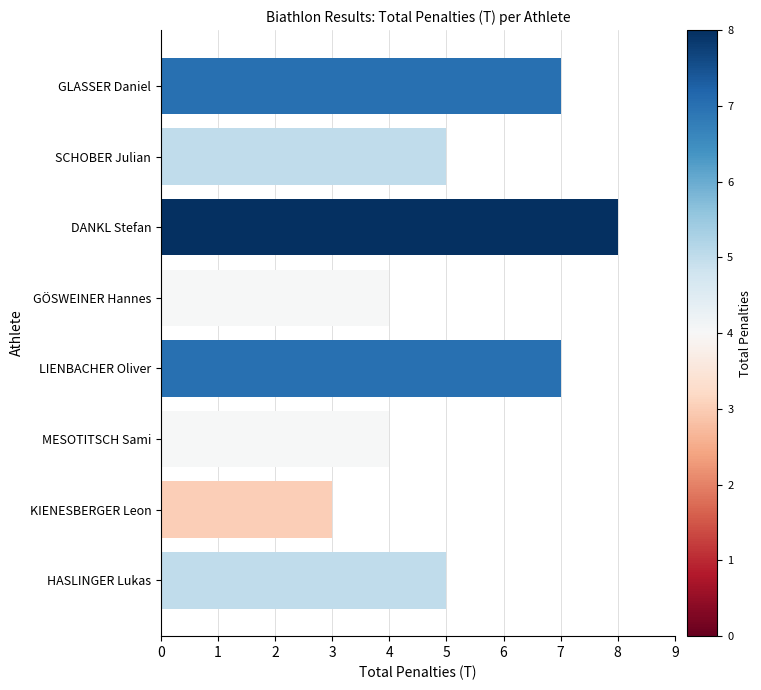

What is the sum of all values?

43